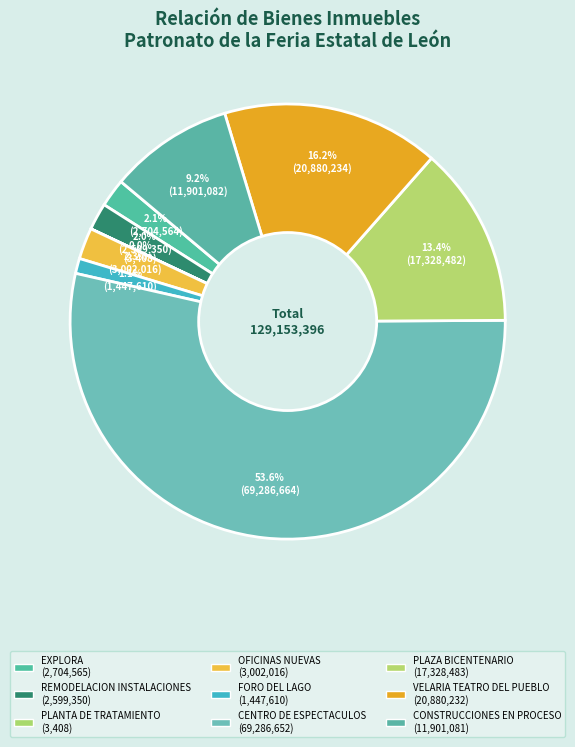

How many segments does this pie chart have?

9